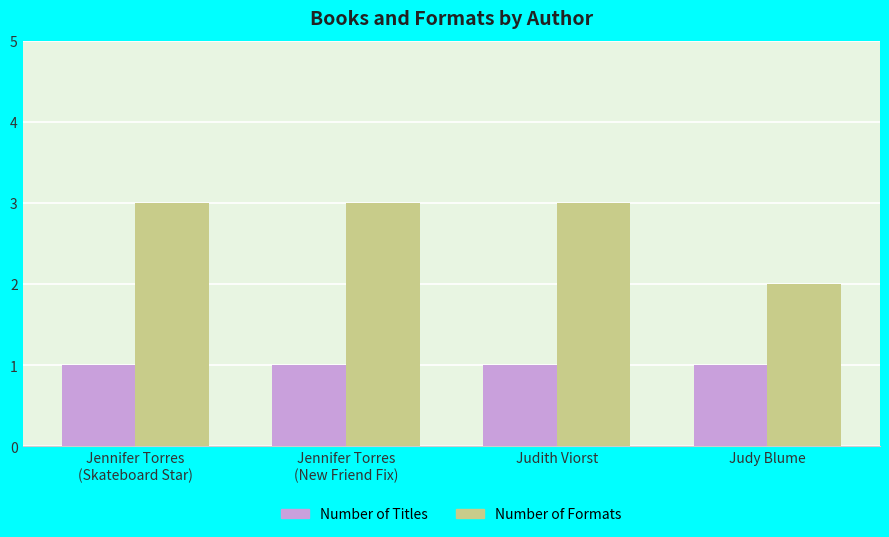

The value of Number of Titles at Judy Blume is 0. True or false?

False